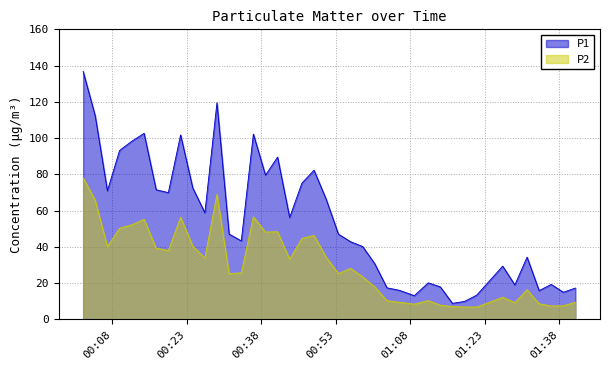

Which category has the lowest value in the P1 series?

2023-07-28T01:16:29